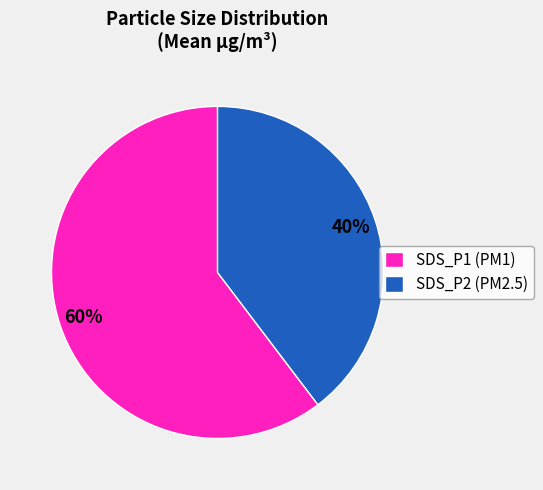

Does SDS_P2 represent more than half of the total?

No